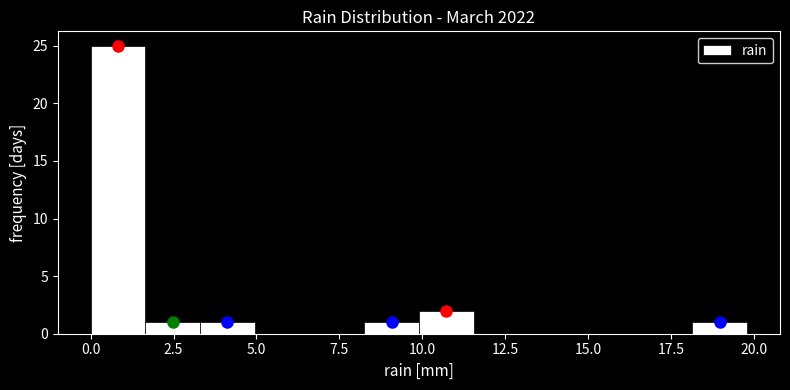

Read against the x-axis, roughly where is the centre of the tallest bar?

1.0